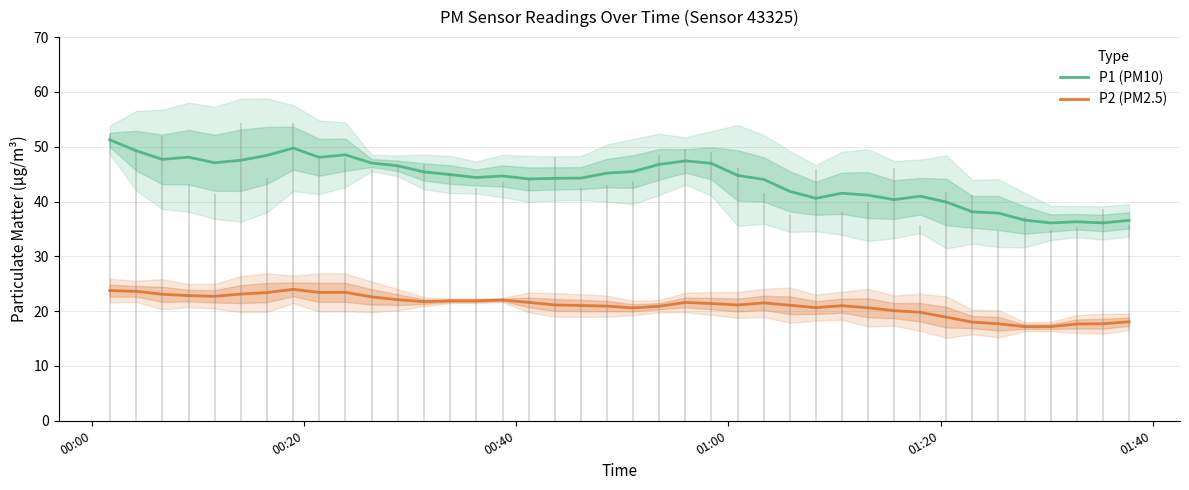

What is the difference between the maximum and minimum values in the P2 (PM2.5) series?

6.8